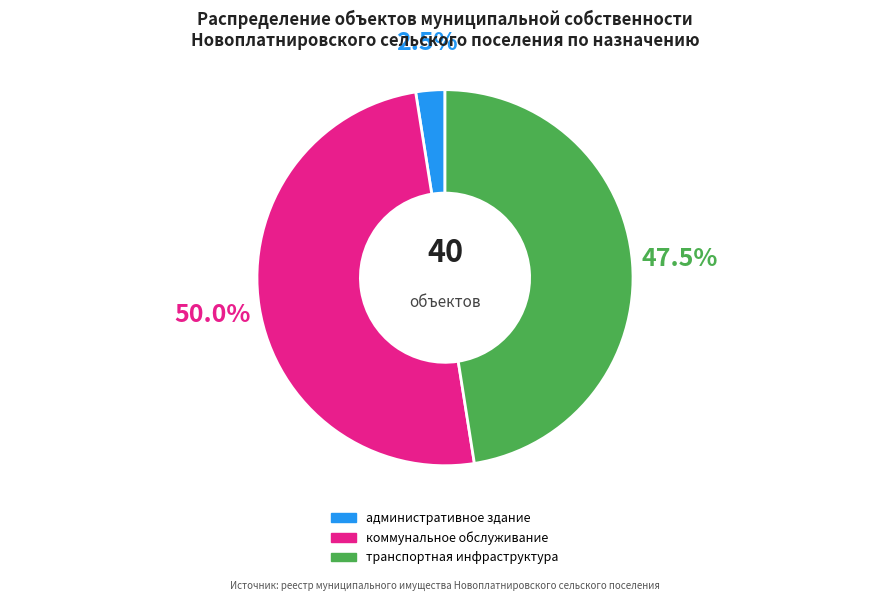

Count the number of slices in the pie.

3